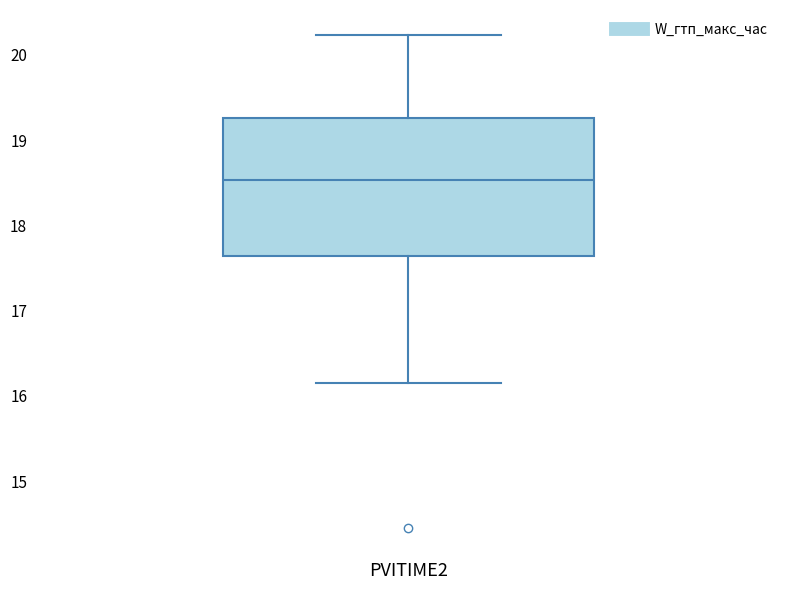

Transcribe this box plot: give where the median line is, the range the box spans, and where the two whiskers end, as read against the y-axis. The values are not printed on the chart, so give them approximately, as read against the axis.

median 18.5, box 17.6 to 19.3, whiskers 16.2 to 20.2